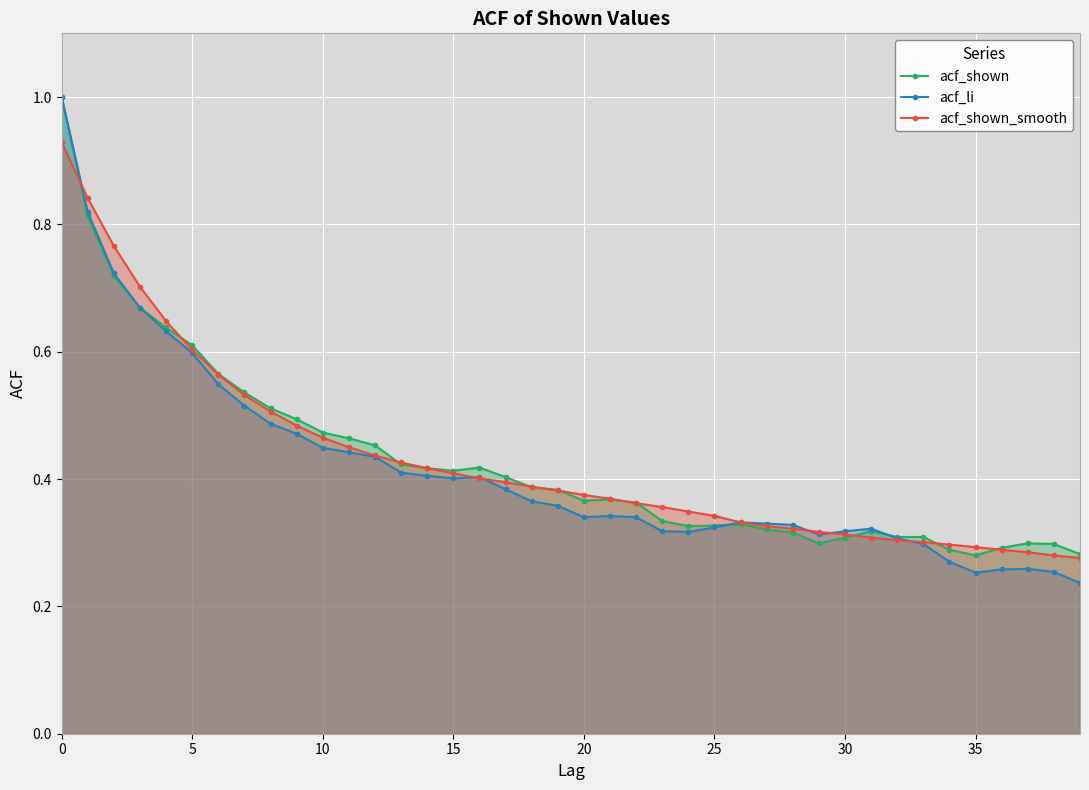

What are all the series names shown in the legend?

acf_shown, acf_li, acf_shown_smooth